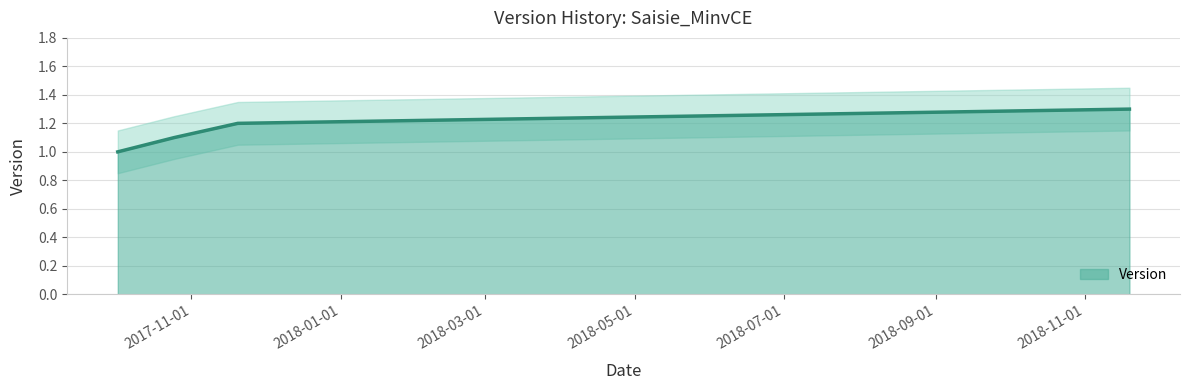

The value at 2017-11-20 is 1.2. True or false?

True